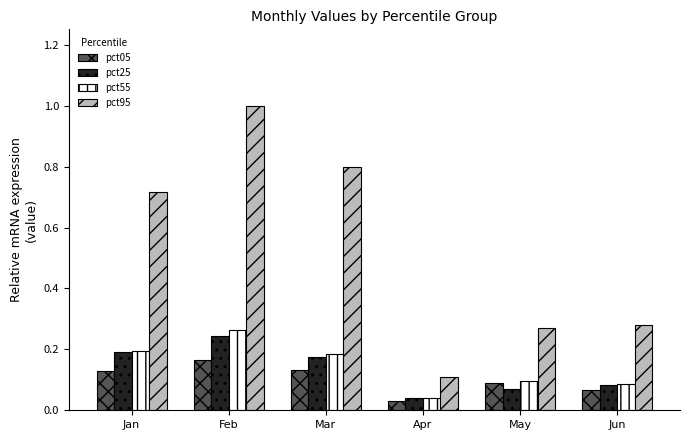

What is the sum of all pct25 values?

0.8